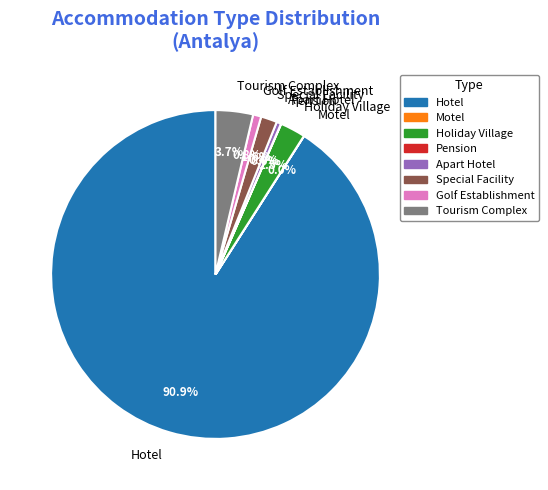

What is the largest slice in the pie chart?

Hotel